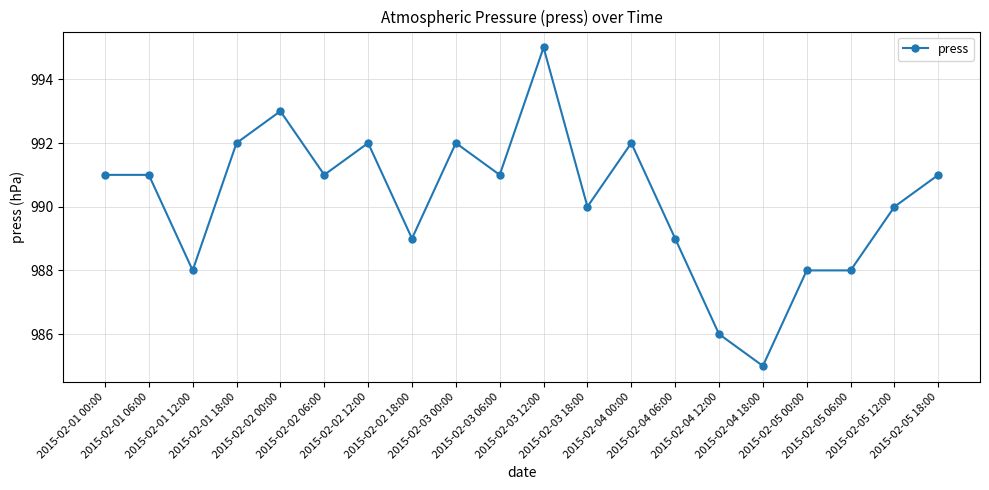

Reading right to left, transcribe all the data shown in this chart.

991	990	988	988	985	986	989	992	990	995	991	992	989	992	991	993	992	988	991	991